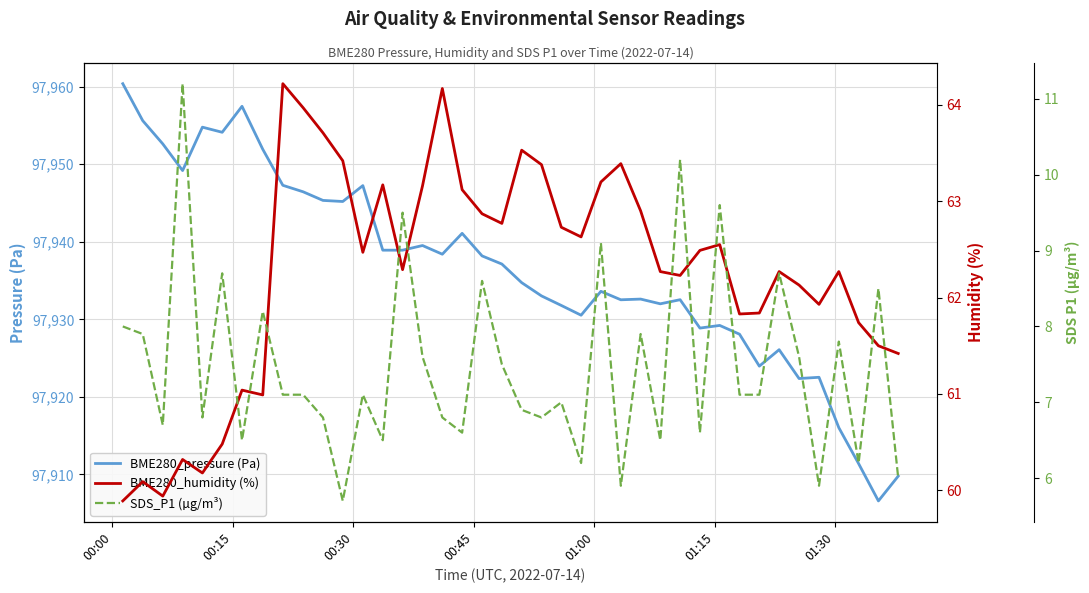

What are all the series names shown in the legend?

BME280_pressure (Pa), BME280_humidity (%), SDS_P1 (µg/m³)